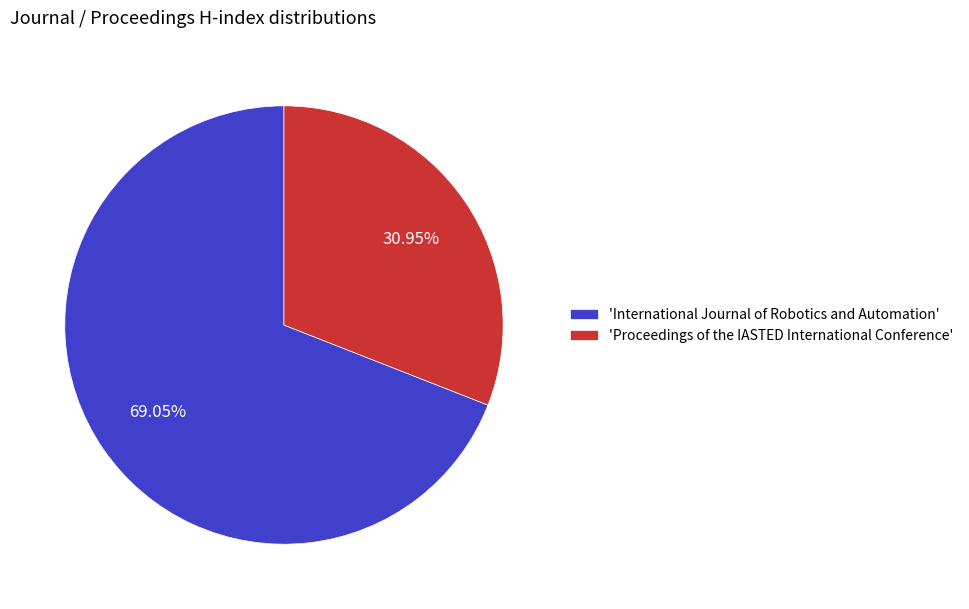

What is the majority slice?

'International Journal of Robotics and Automation'